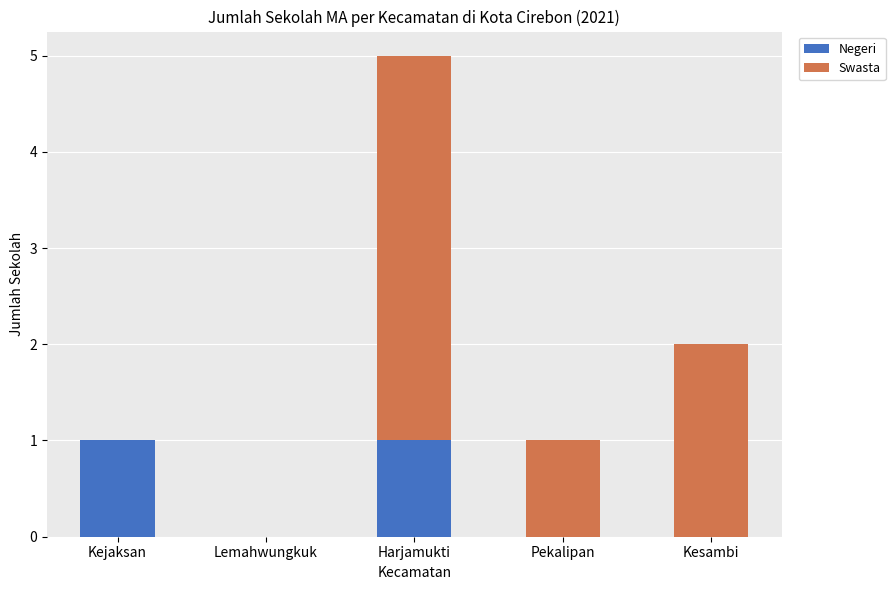

Reading left to right, list the values for the Negeri series.

Kejaksan=1	Lemahwungkuk=0	Harjamukti=1	Pekalipan=0	Kesambi=0